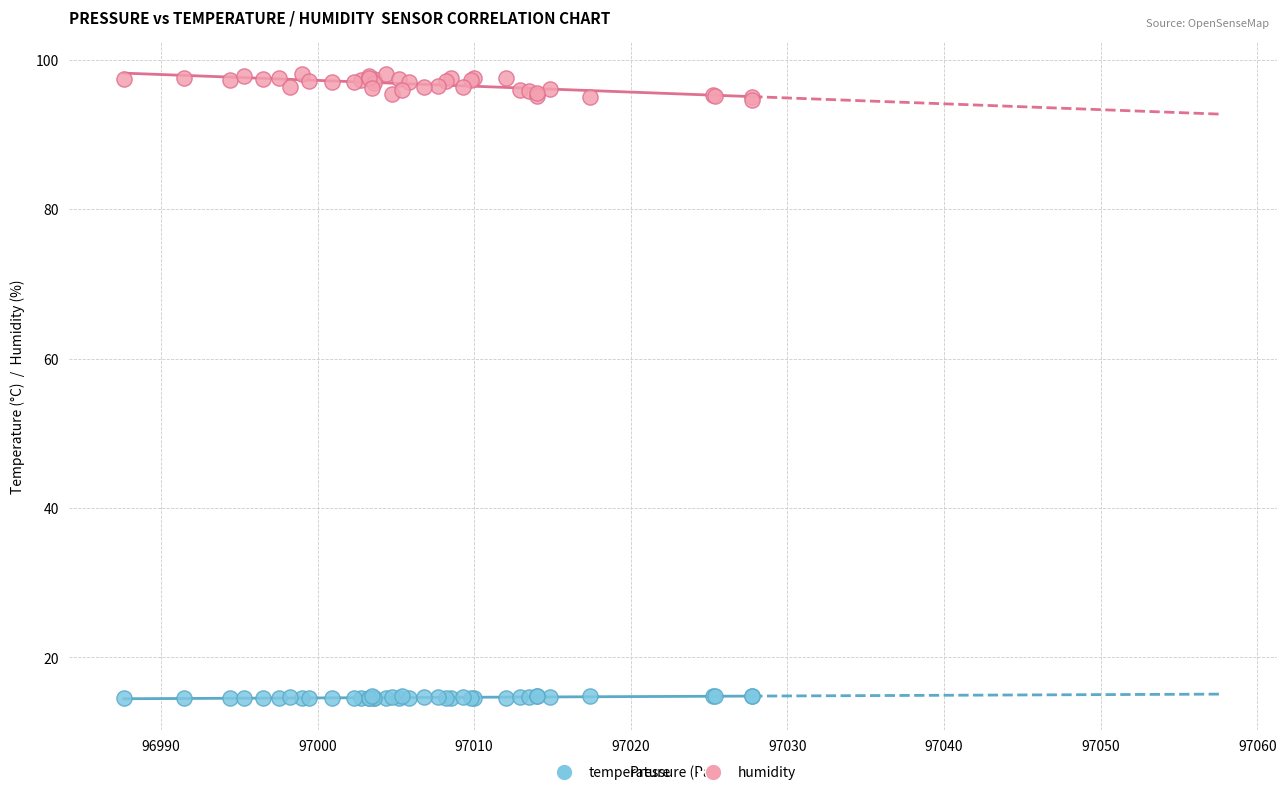

Which series has the largest Y range (max minus min)?

humidity